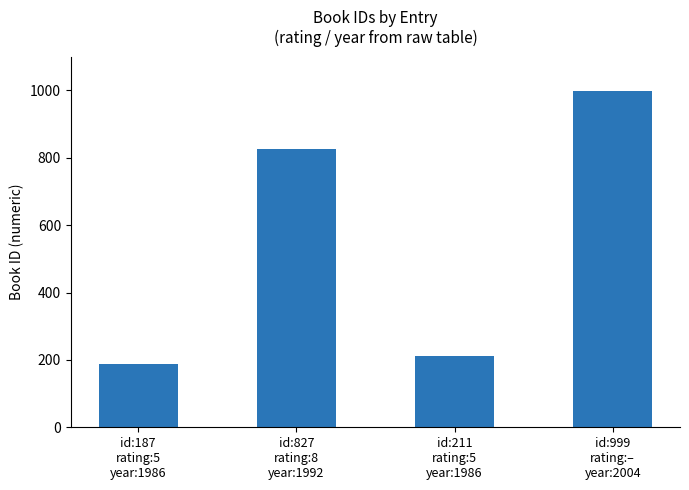

What is the average value?

556